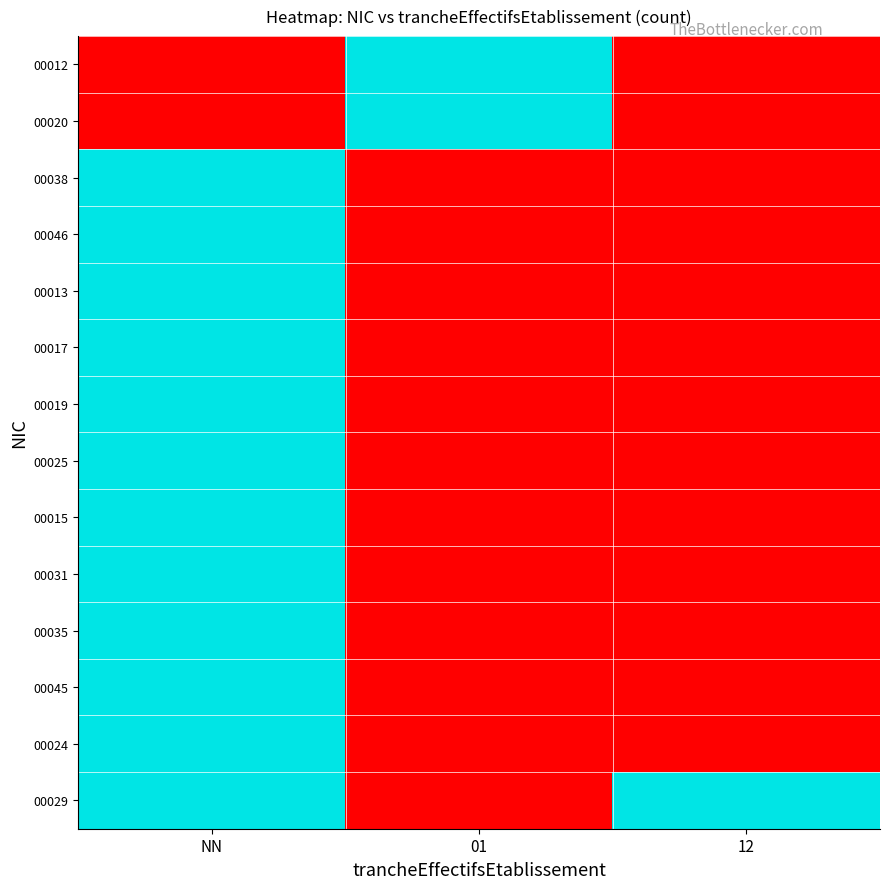

What is the maximum value shown in the chart?

1